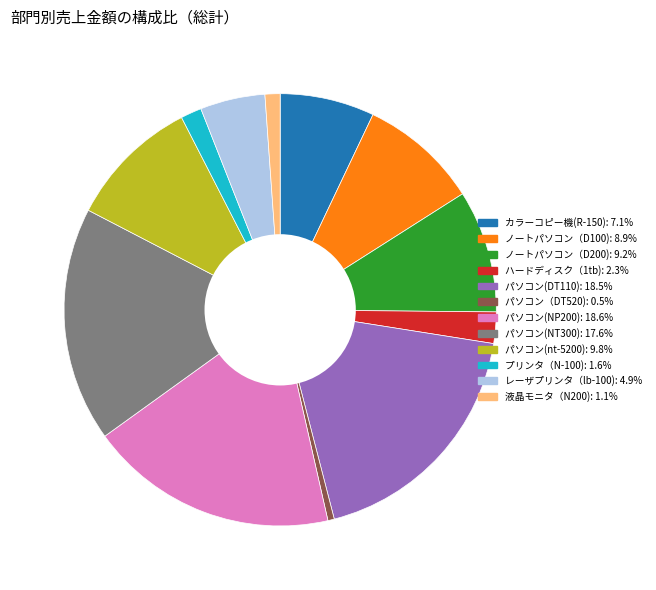

Which slice is the smallest?

パソコン（DT520)